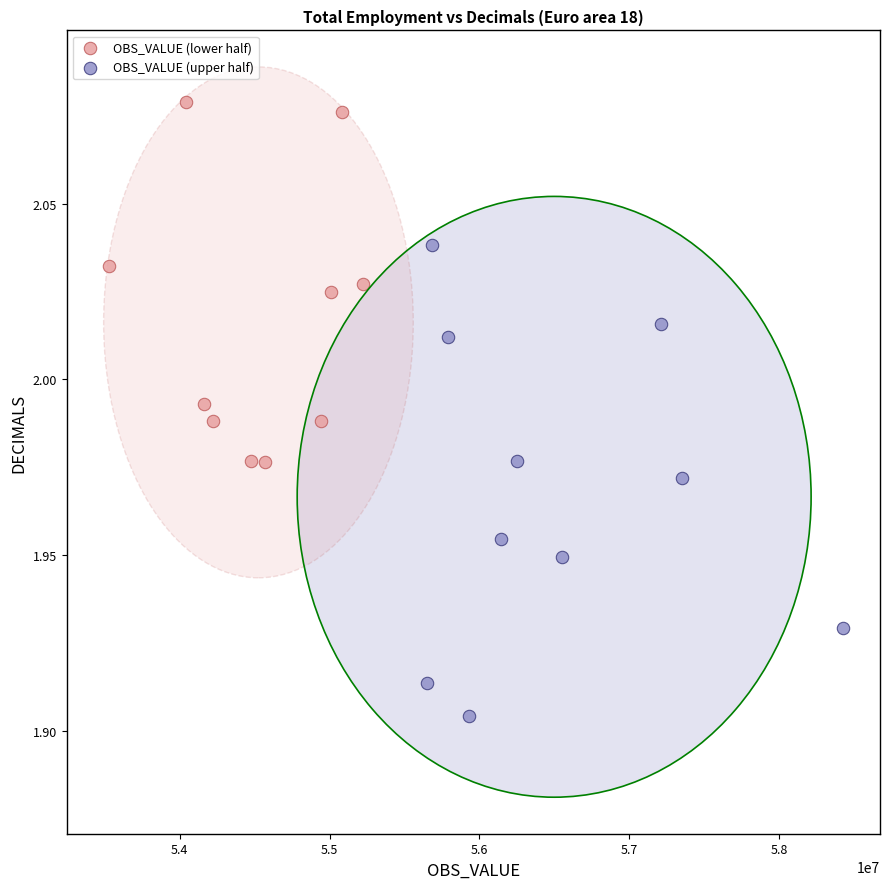

Which series reaches the maximum Y coordinate?

OBS_VALUE (lower half)